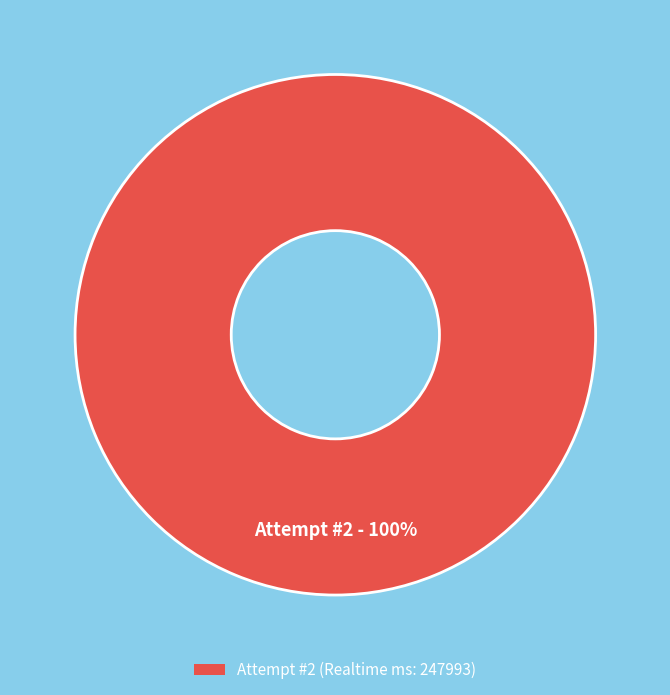

The Attempt #2 (Realtime ms: 247993) slice represents 100% of the pie. True or false?

True